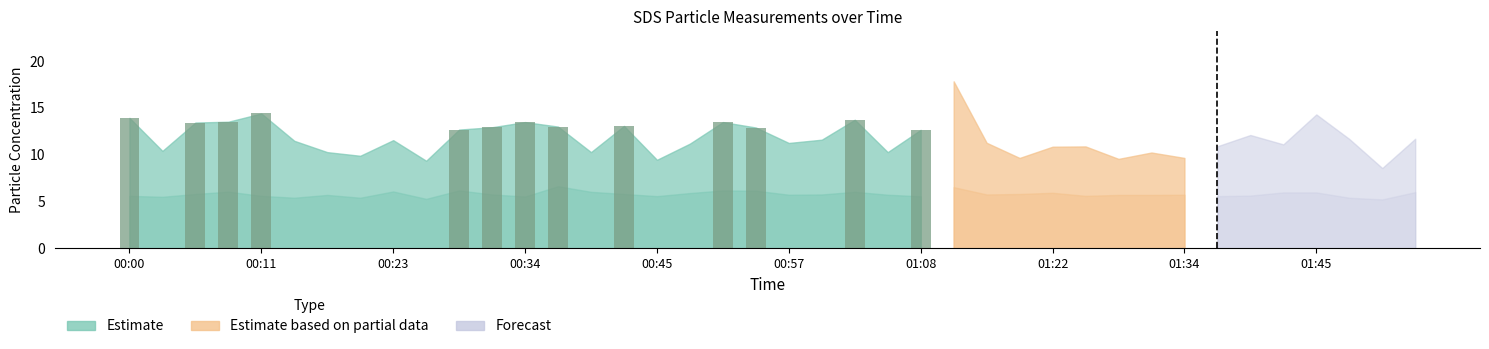

How many values exceed 12?

13